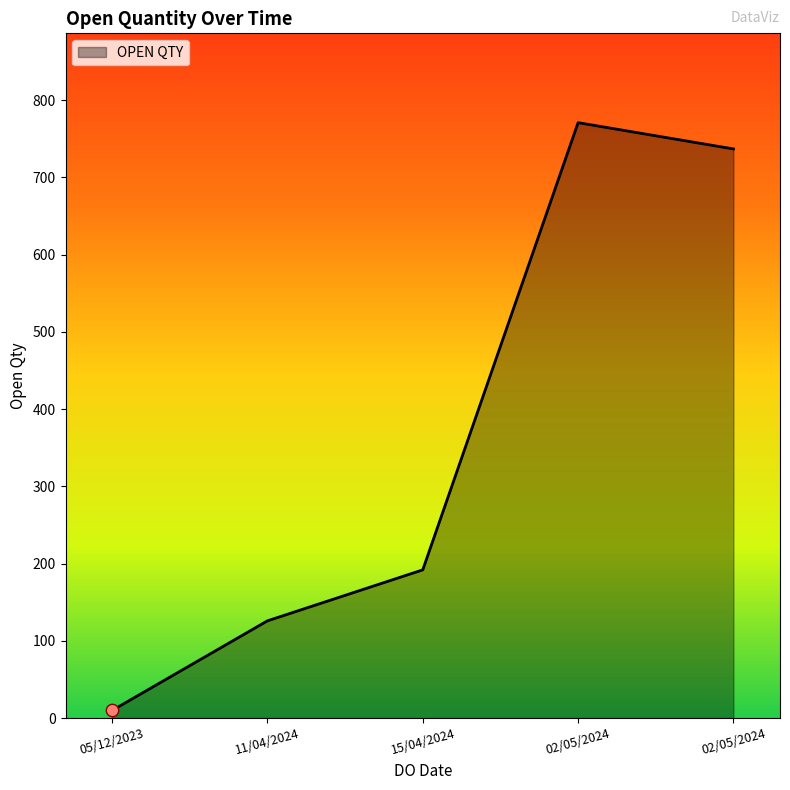

What is the ratio of the value at 11/04/2024 to the value at 02/05/2024?

0.2